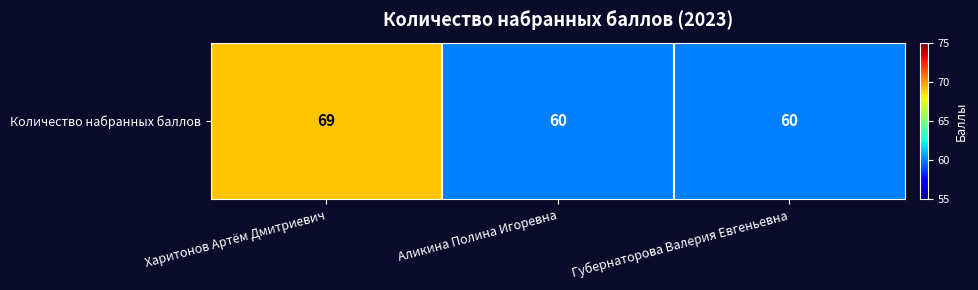

True or false: the data shows 24 at Аликина Полина Игоревна.

False